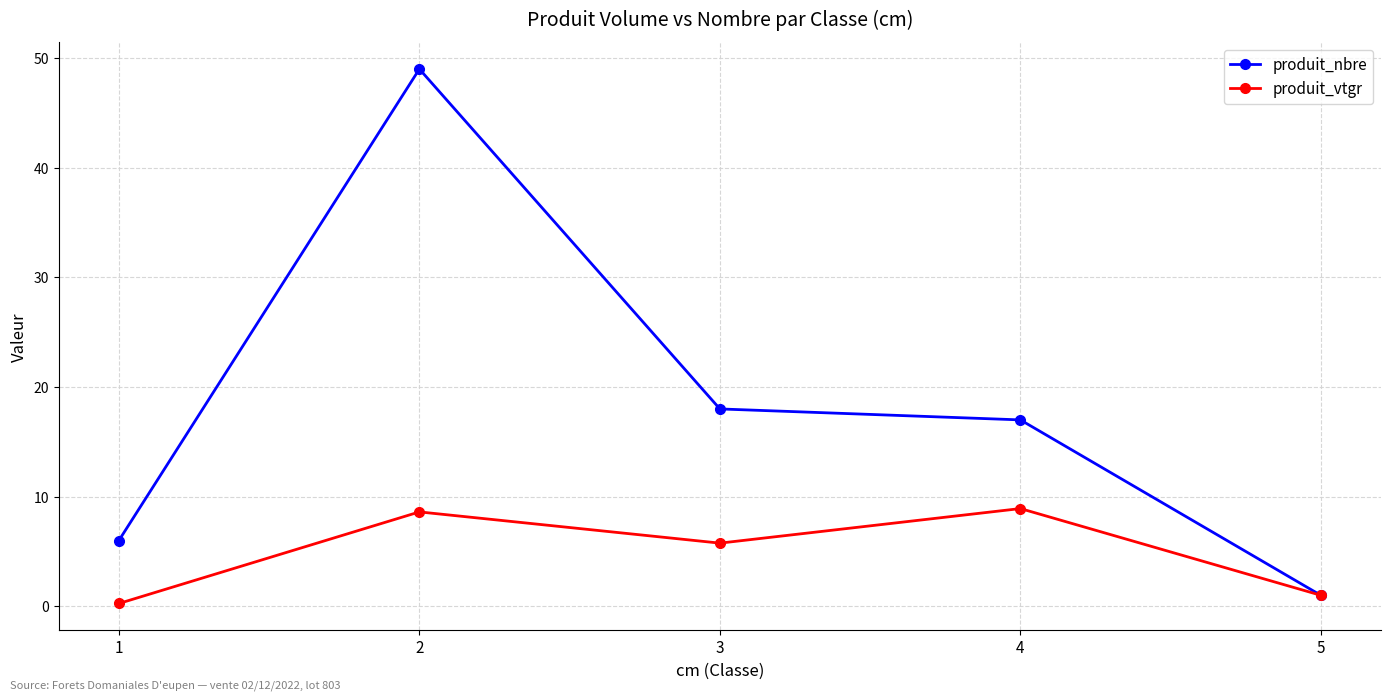

How many intersections are there between produit_vtgr and produit_nbre?

1